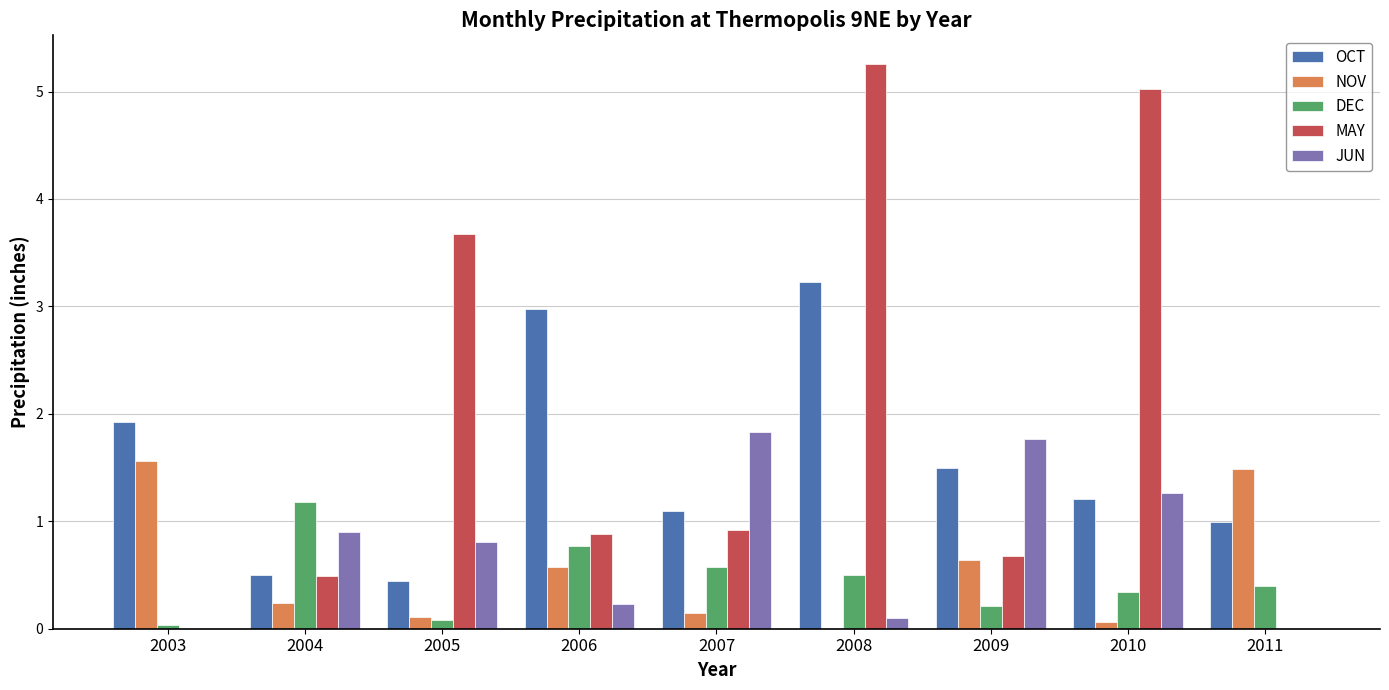

The value of OCT at 2010 is 1.2. True or false?

True